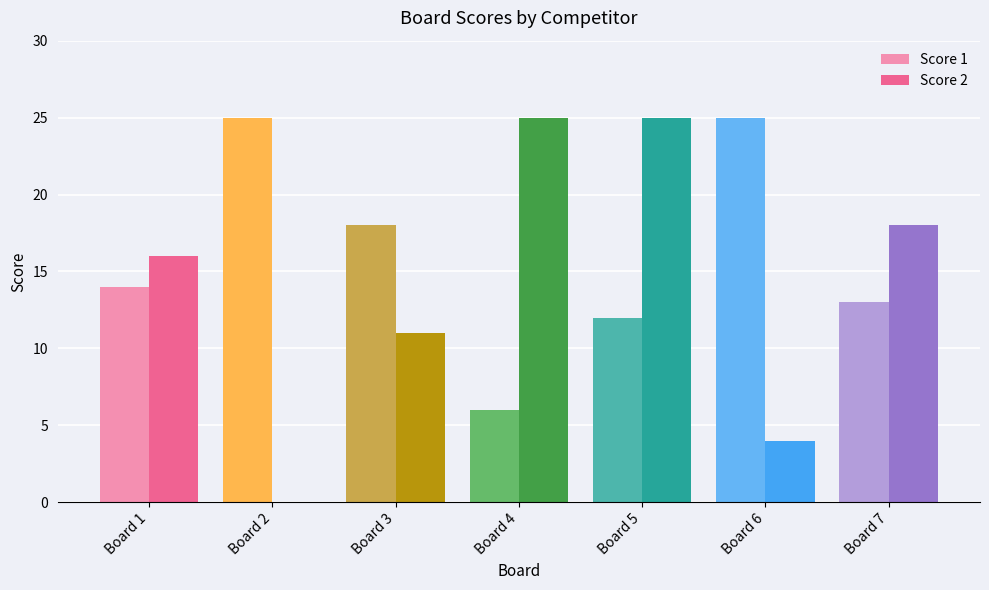

What are all the series names shown in the legend?

Score 1, Score 2